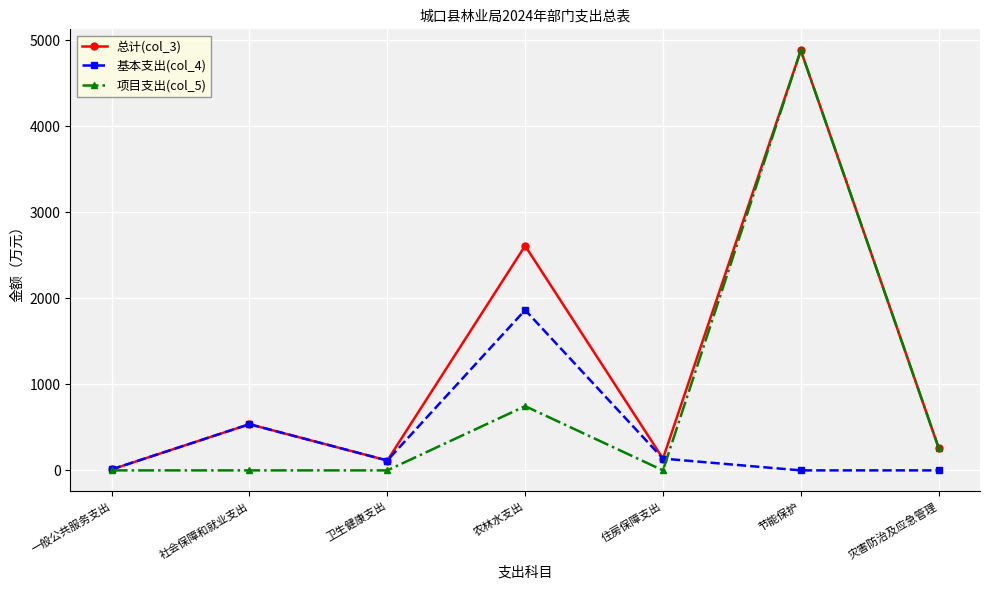

Does the chart display data point markers on the line(s)?

Yes